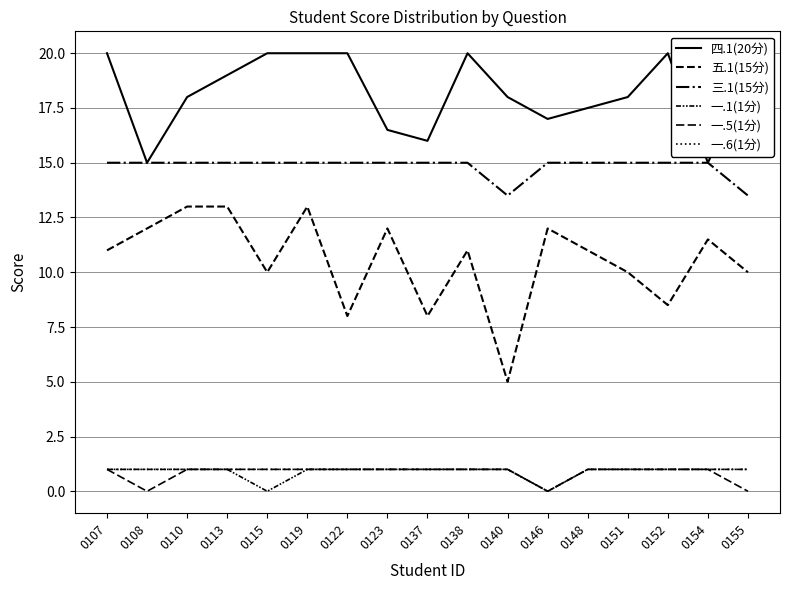

Is the value of 一.5(1分) at 0107 greater than the value of 四.1(20分) at 0107?

No